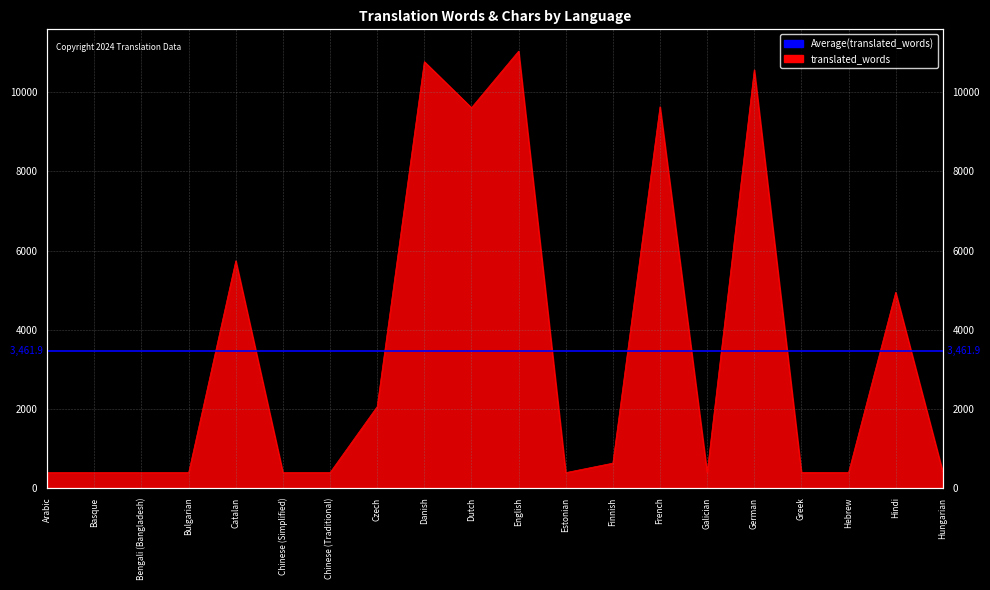

Rank the categories by value from highest to lowest.

English, Danish, German, French, Dutch, Catalan, Hindi, Czech, Finnish, Hungarian, Greek, Arabic, Basque, Bengali (Bangladesh), Bulgarian, Chinese (Simplified), Chinese (Traditional), Estonian, Galician, Hebrew